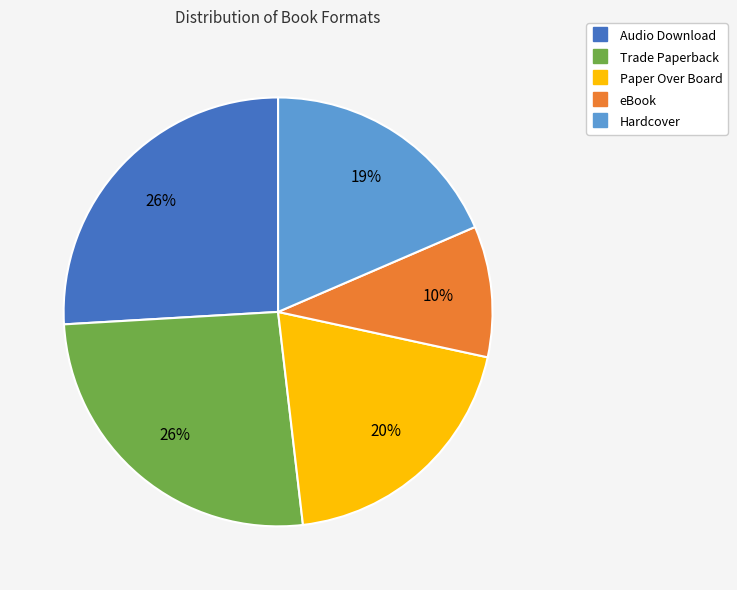

To the nearest percent, what percentage of the pie is Audio Download?

26%